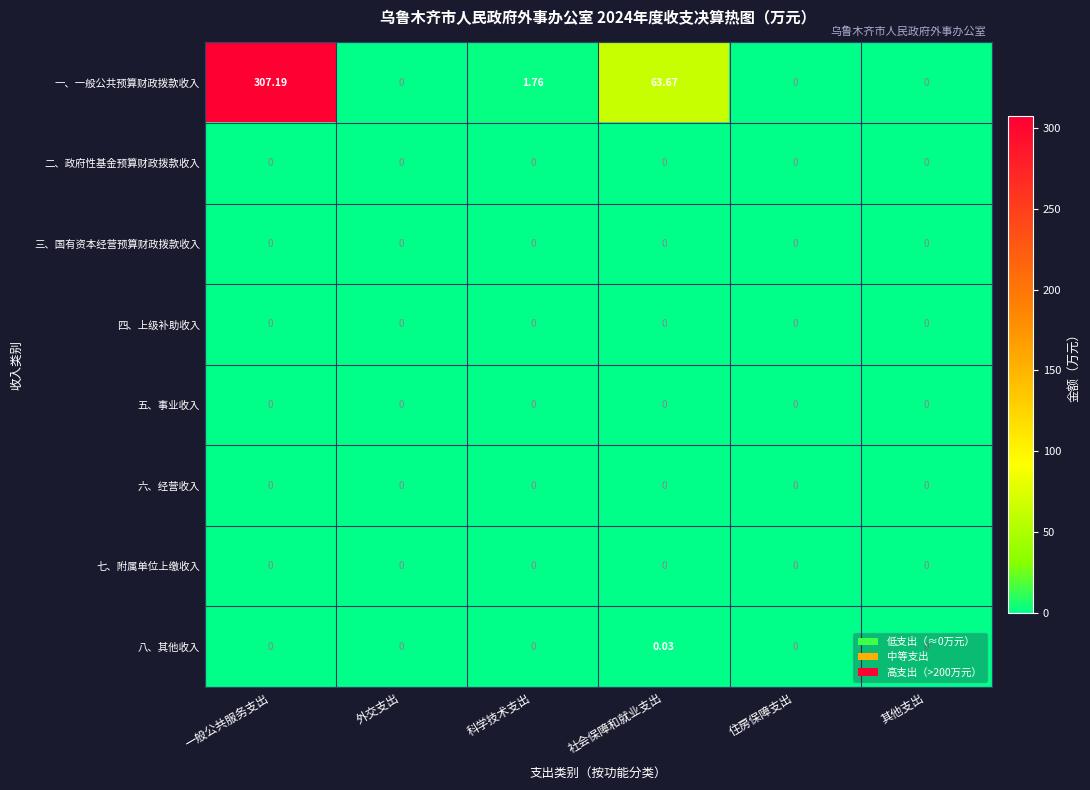

At which category is the sum across all series the highest?

一般公共服务支出